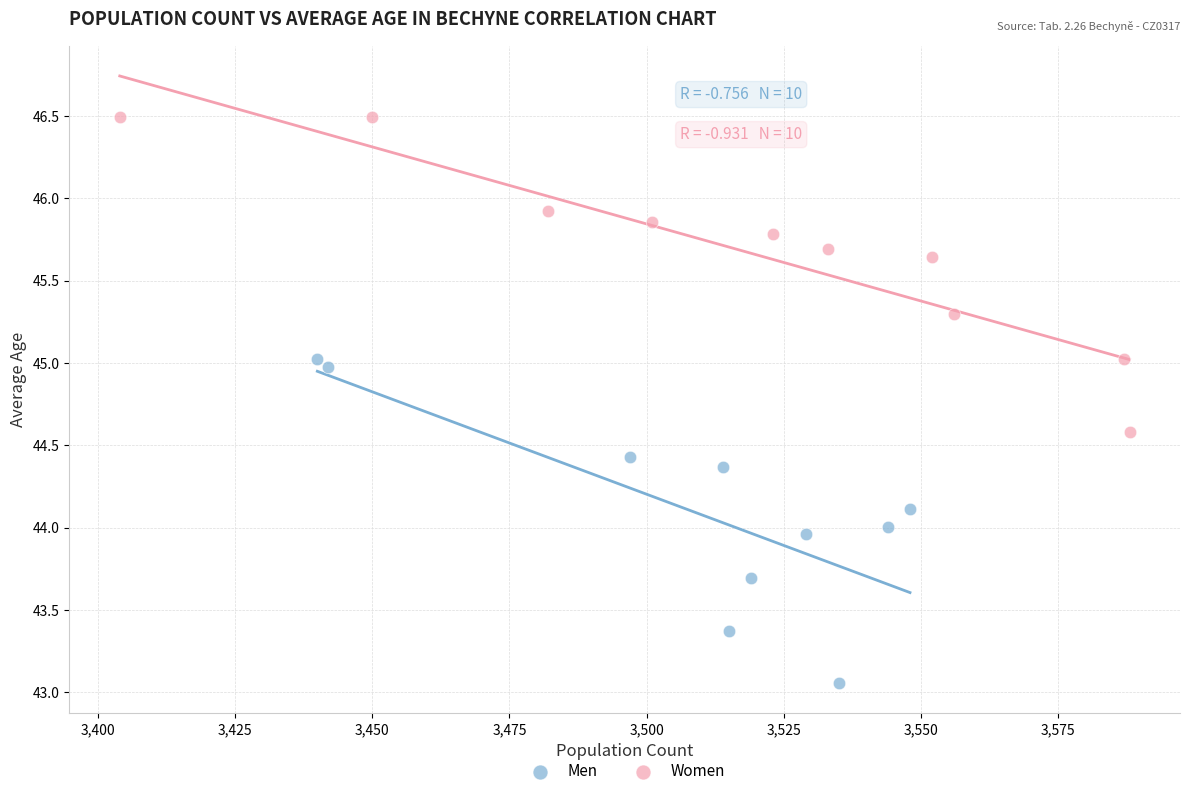

Which series has the largest Y range (max minus min)?

Men